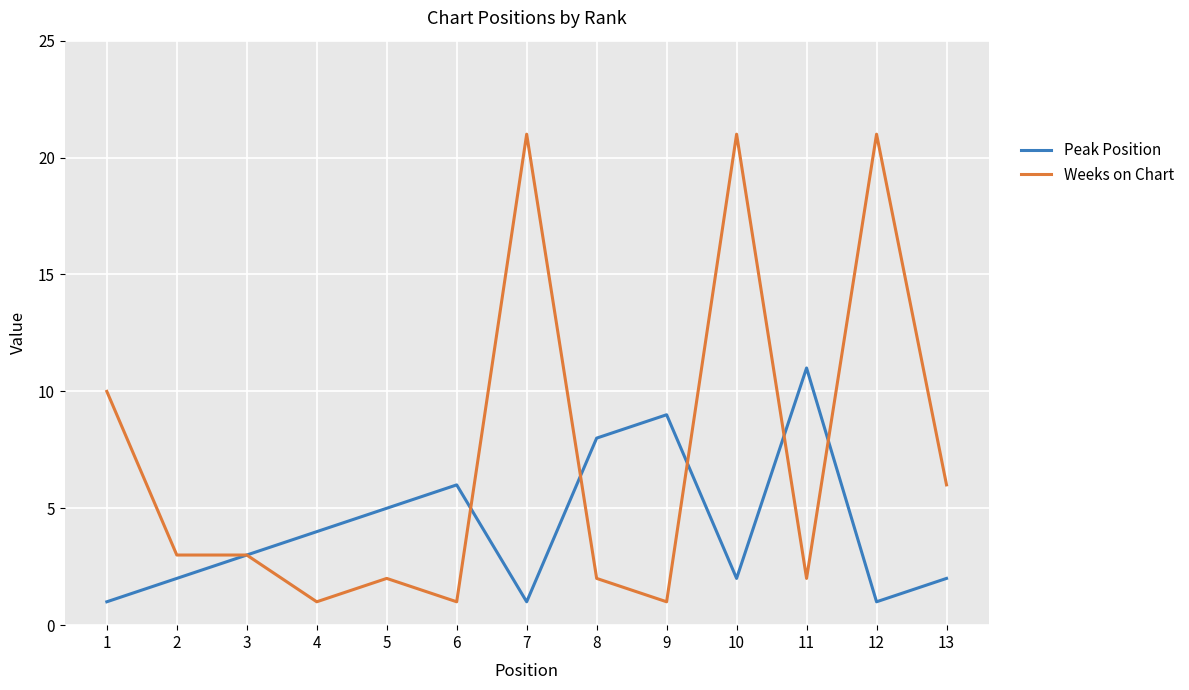

Which series has the largest total across all categories?

Weeks on Chart